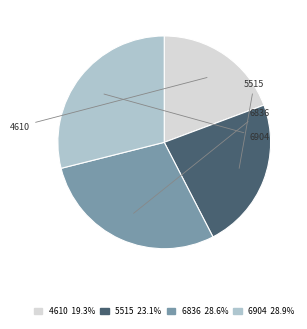

Does any single category account for the majority?

No